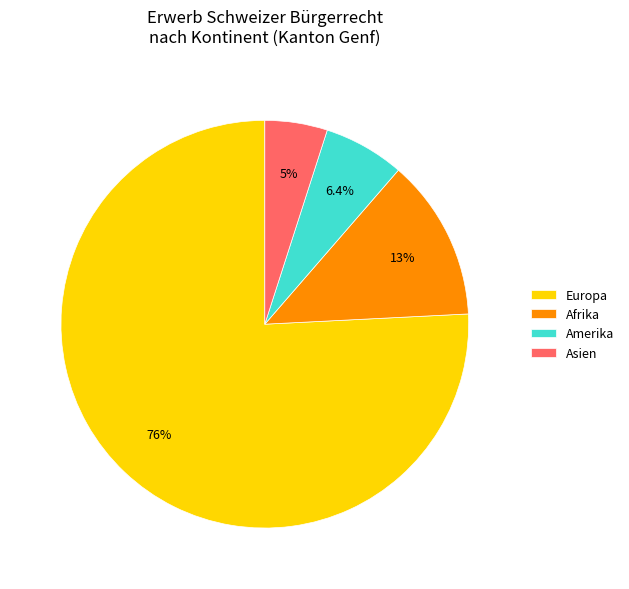

Which category has the smallest portion of the pie?

Asien